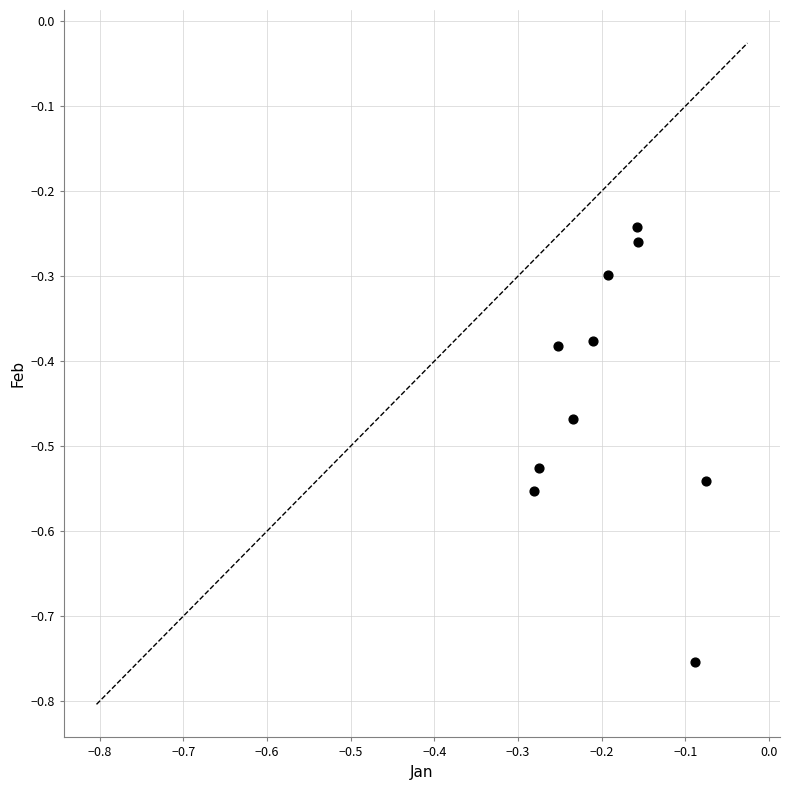

What is the range of Y values (max minus min)?

0.5